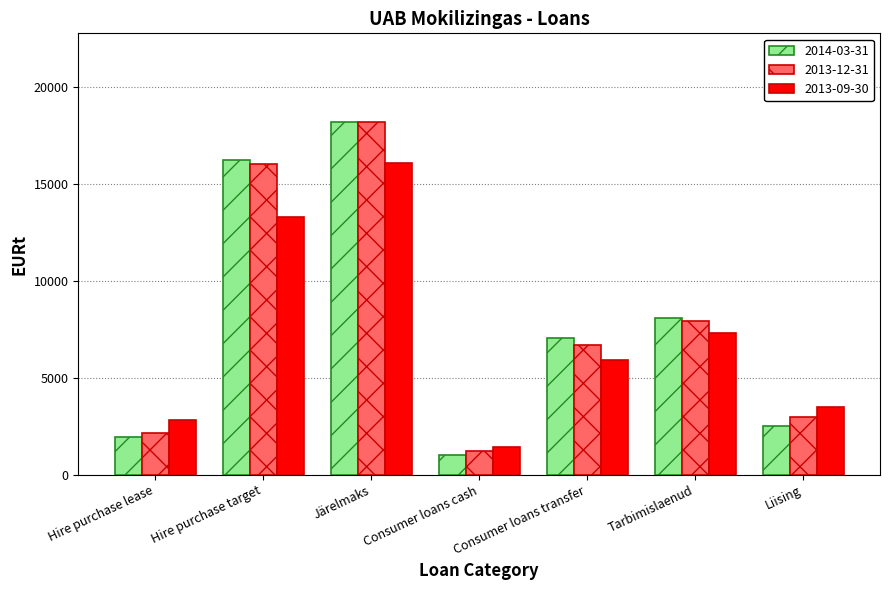

What are all the series names shown in the legend?

2014-03-31, 2013-12-31, 2013-09-30